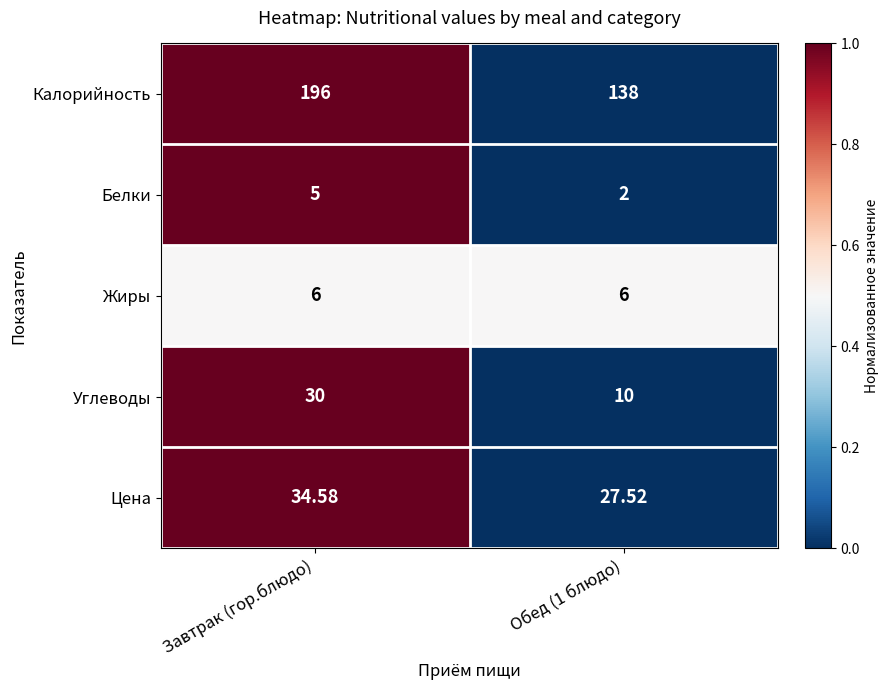

Which series has the widest spread of values?

Калорийность